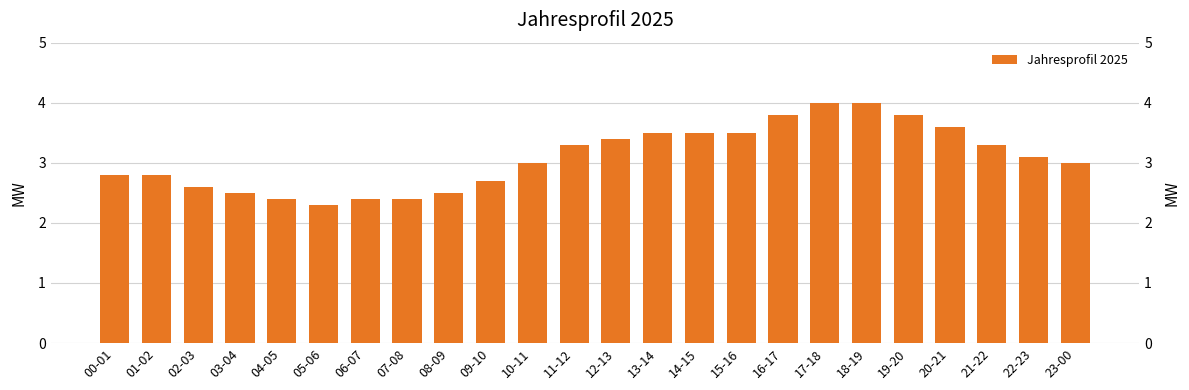

Which label corresponds to the smallest value in the chart?

05-06